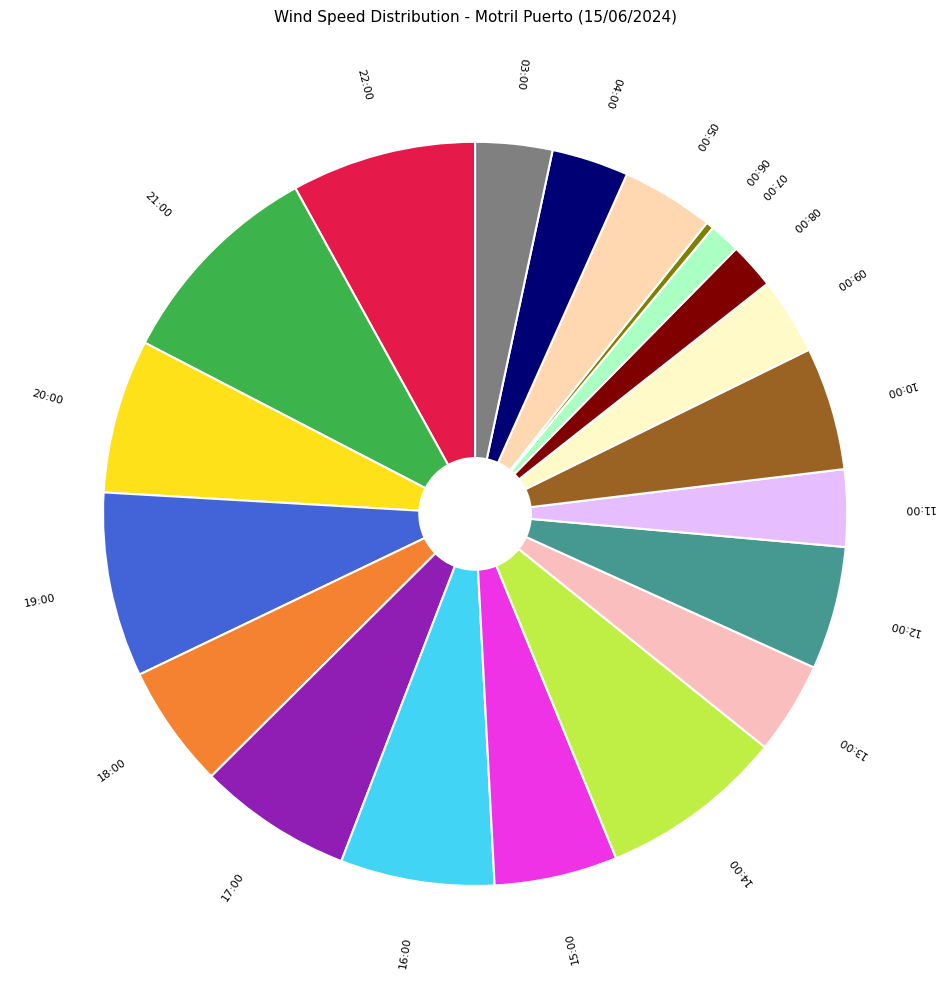

Does 22:00 represent more than half of the total?

No